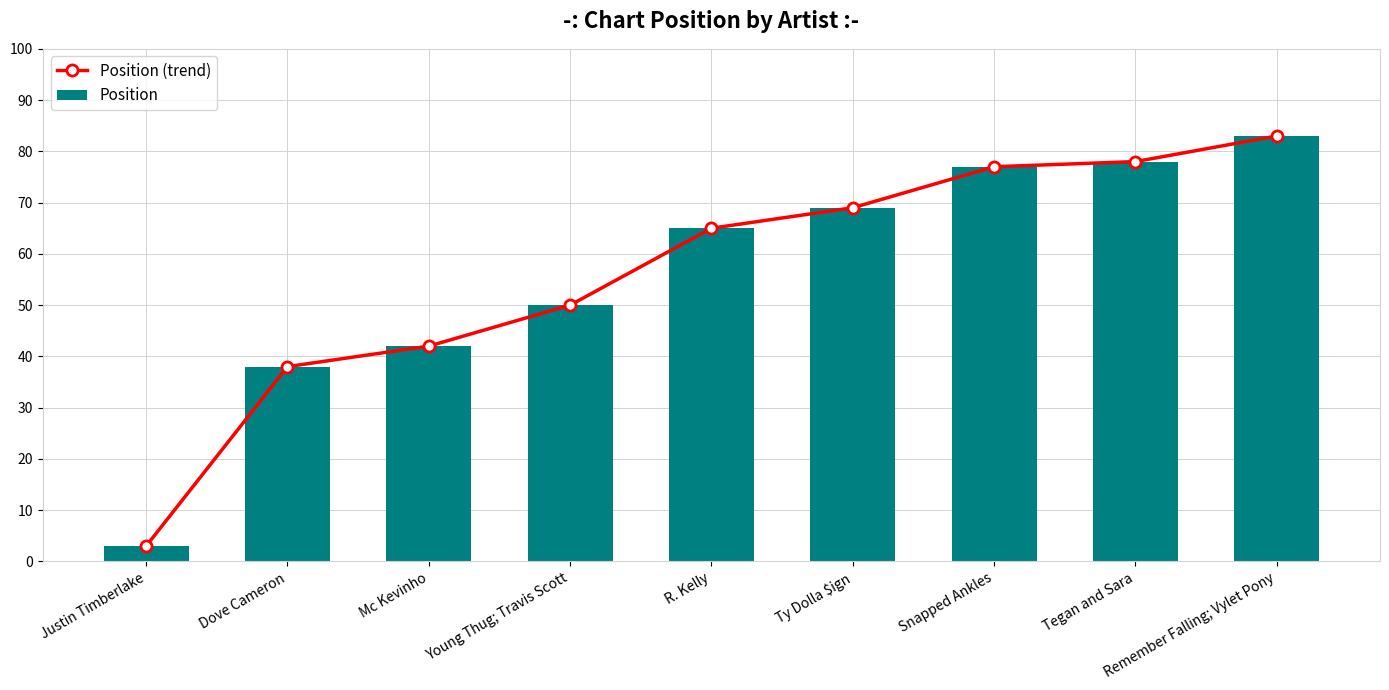

What is the highest value of the Position series?

83